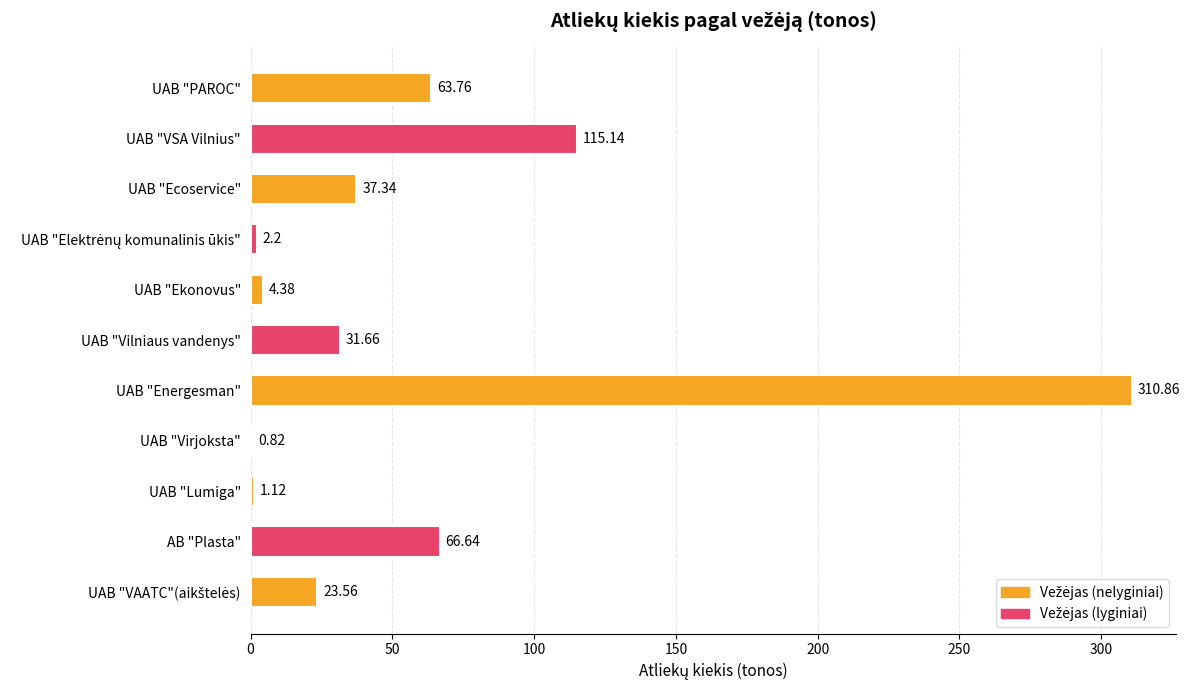

At which category does the chart reach its peak across all series?

UAB "Energesman"